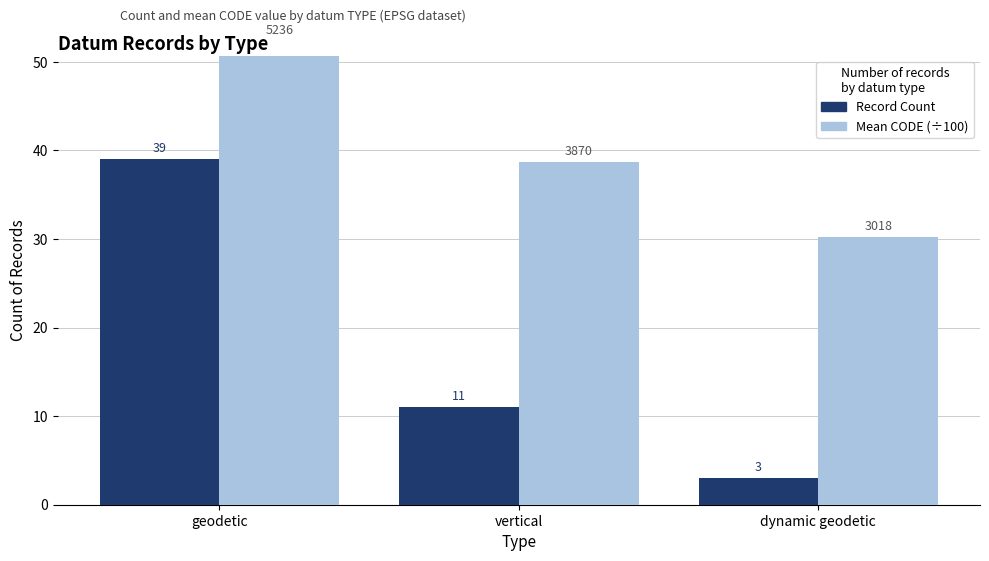

Where is Record Count nearest to the value 21?

vertical